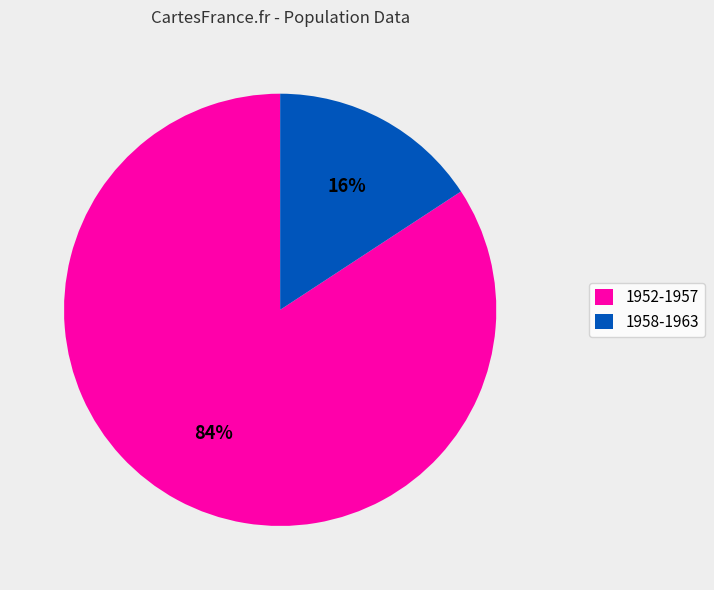

Is the sum of 1958-1963 and 1952-1957 greater than half?

Yes